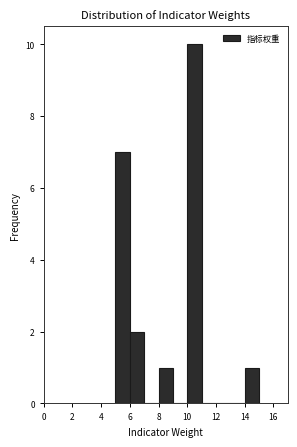

How tall is the bar that spans 14 to 15 on the x-axis? The values are not printed on the chart, so give them approximately, as read against the axis.

1